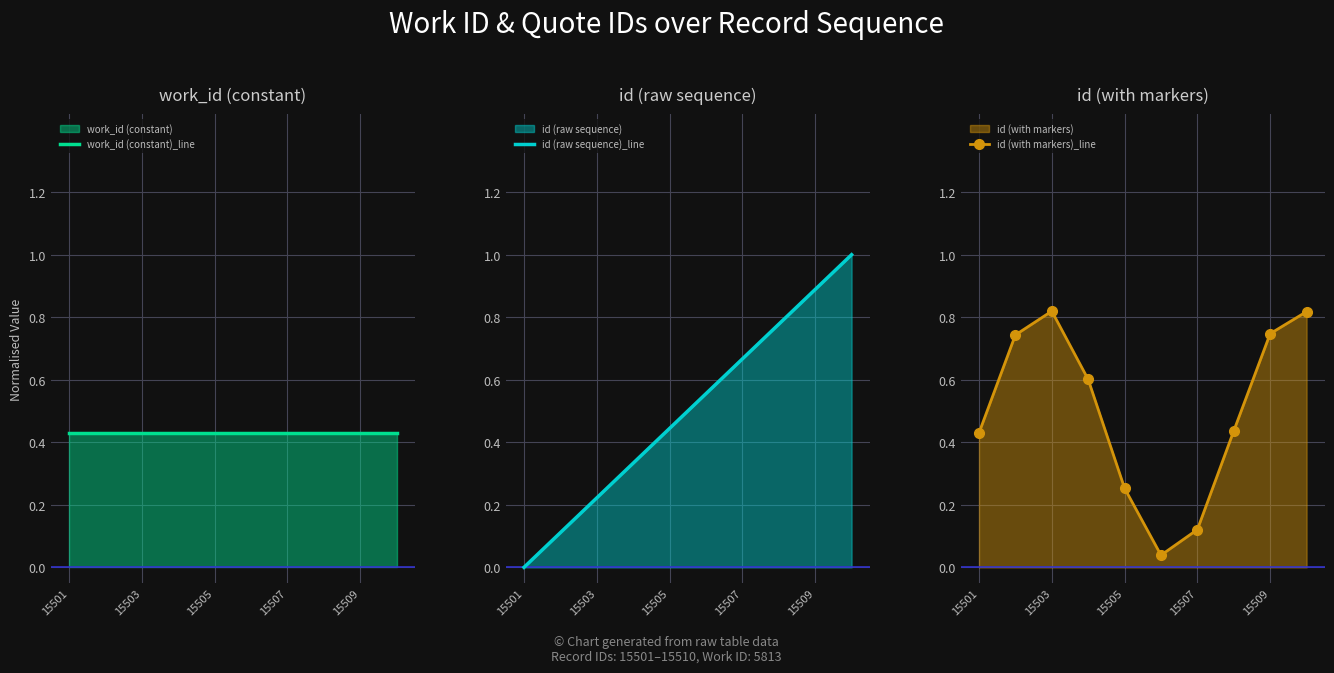

The id (raw sequence)_line series shows 0.4 at 15507. True or false?

False